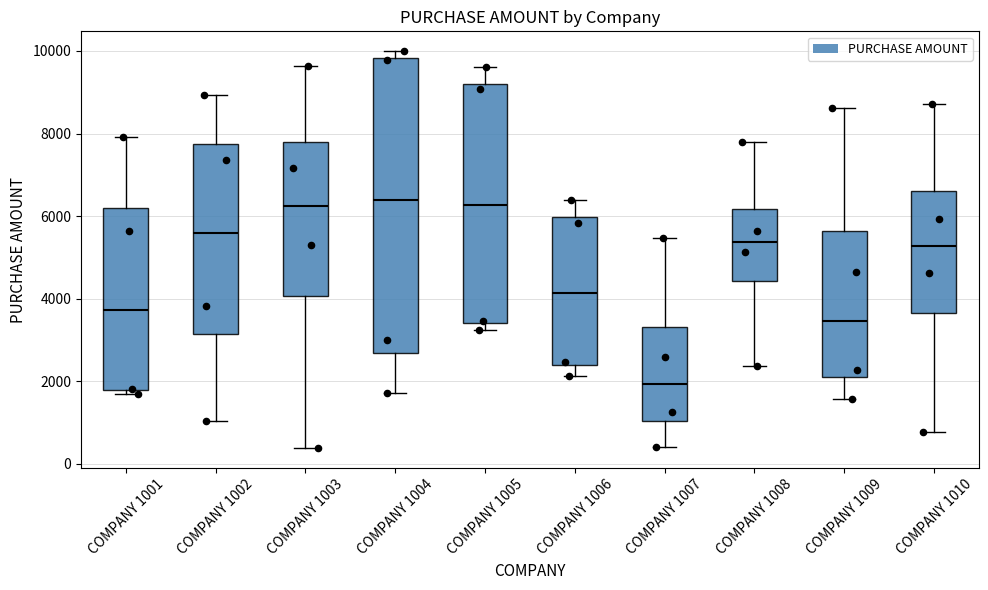

Reading left to right, read every box against the y-axis: the position of its median line, the range the box covers, and the ends of its whiskers. The values are not printed on the chart, so give them approximately, as read against the axis.

COMPANY 1001: median 3800, box 1800 to 6200, whiskers 1600 to 8000
COMPANY 1002: median 5600, box 3200 to 7800, whiskers 1000 to 9000
COMPANY 1003: median 6200, box 4000 to 7800, whiskers 400 to 9600
COMPANY 1004: median 6400, box 2600 to 9800, whiskers 1800 to 10000
COMPANY 1005: median 6200, box 3400 to 9200, whiskers 3200 to 9600
COMPANY 1006: median 4200, box 2400 to 6000, whiskers 2200 to 6400
COMPANY 1007: median 2000, box 1000 to 3400, whiskers 400 to 5400
COMPANY 1008: median 5400, box 4400 to 6200, whiskers 2400 to 7800
COMPANY 1009: median 3400, box 2000 to 5600, whiskers 1600 to 8600
COMPANY 1010: median 5200, box 3600 to 6600, whiskers 800 to 8800